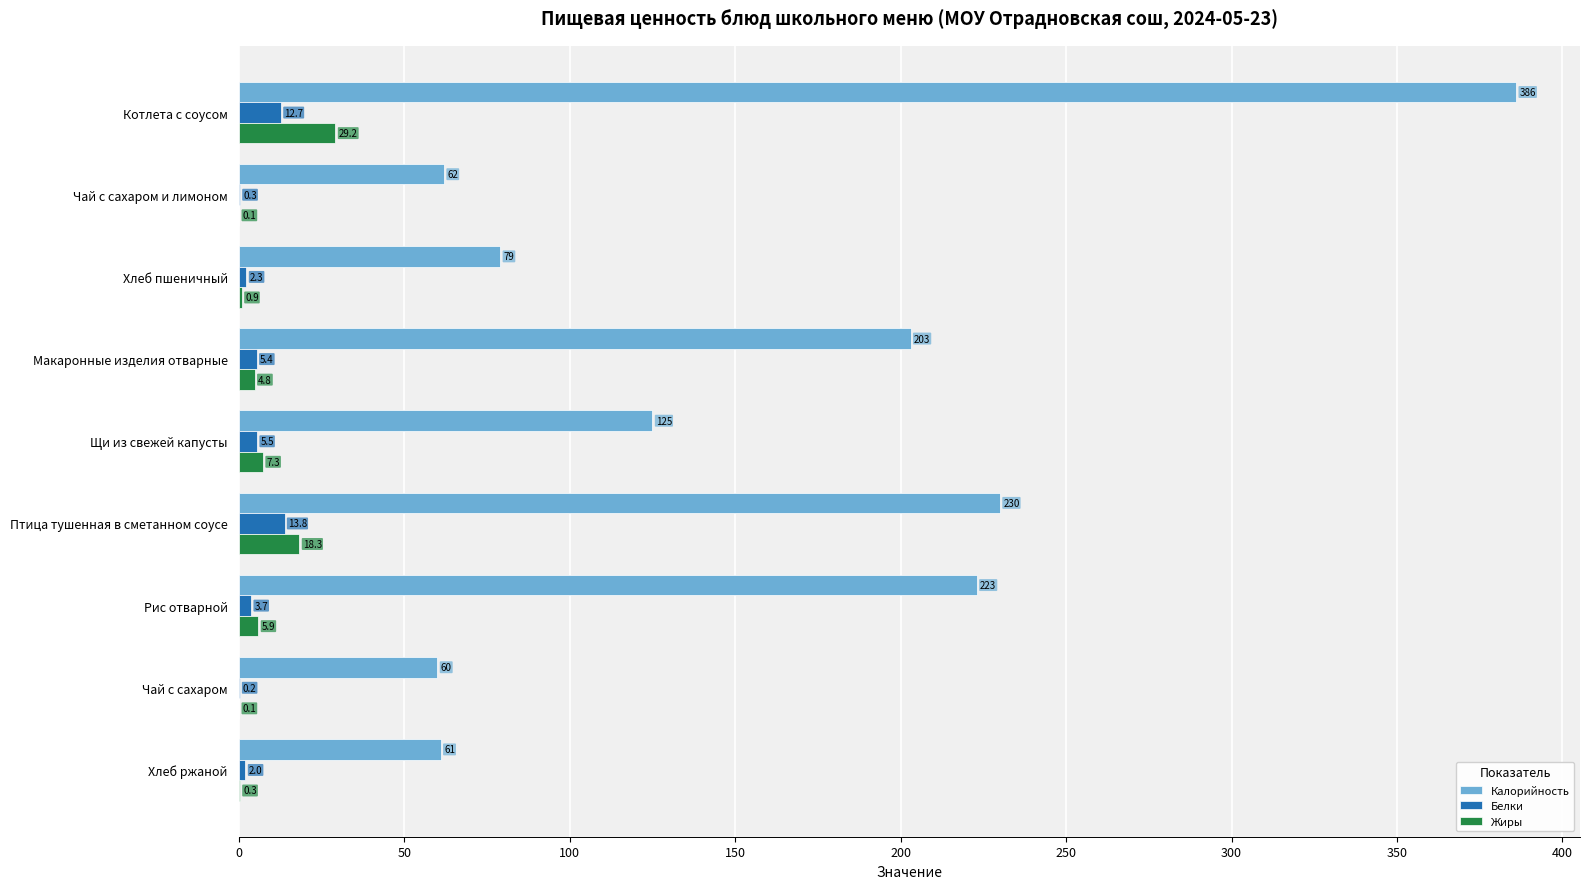

What is the highest value of the Калорийность series?

386.0